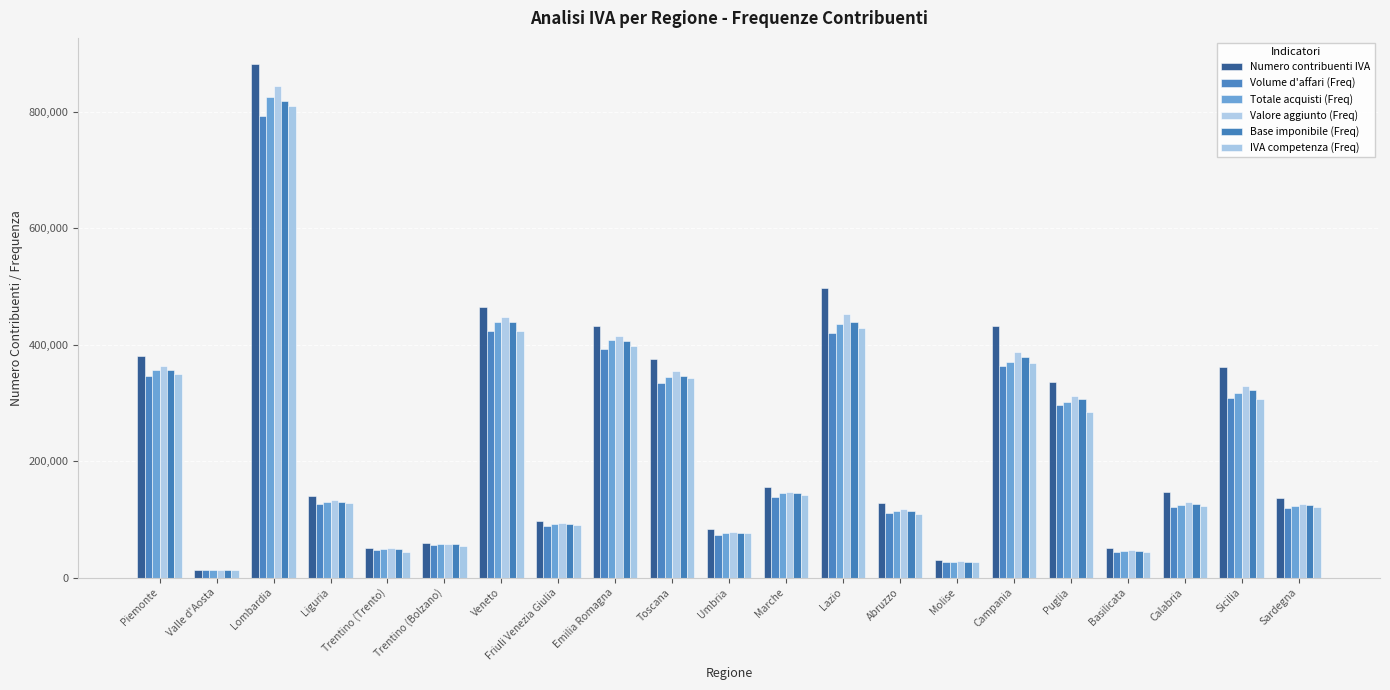

How many categories are shown in the chart?

21